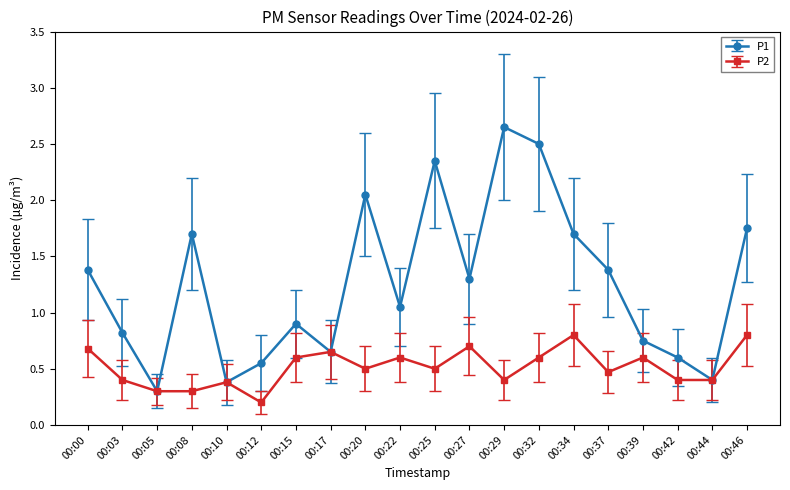

What value does the P1 series have at 00:34?

1.7